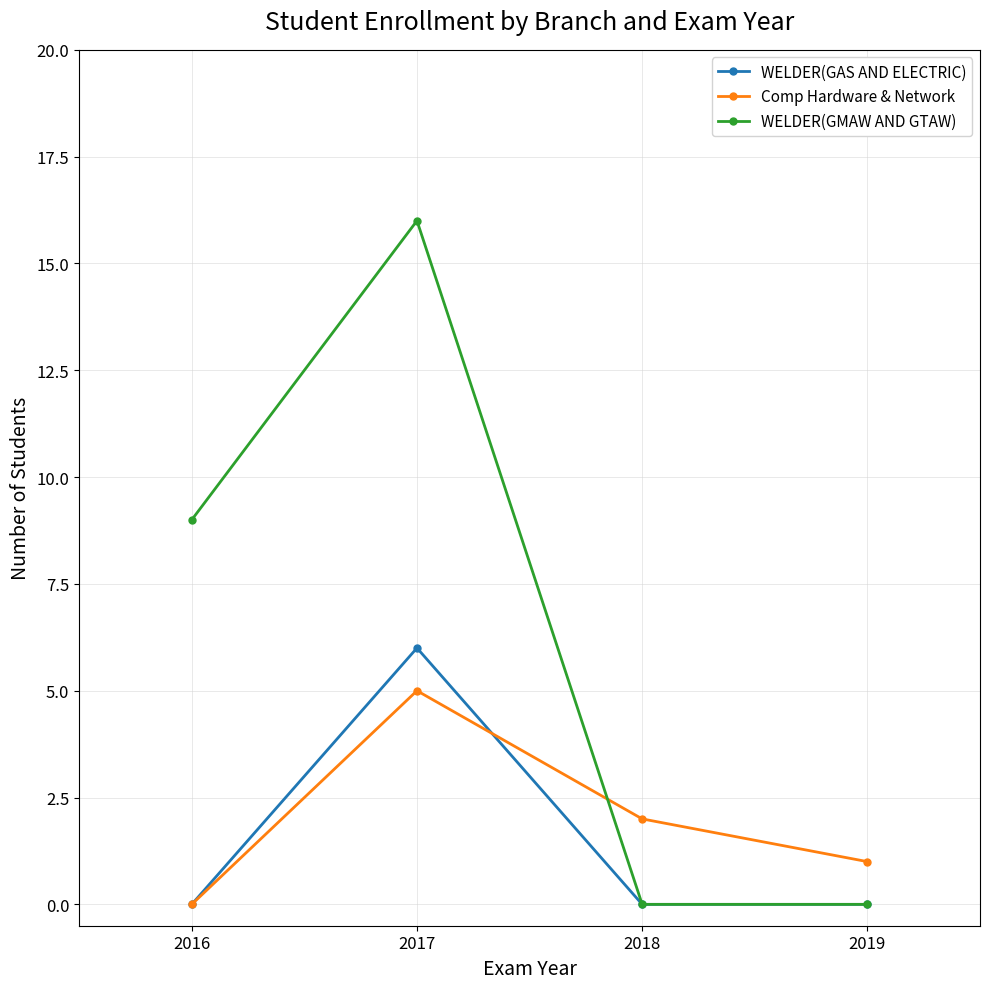

Which series changed the most between 2016 and 2017?

WELDER(GMAW AND GTAW)